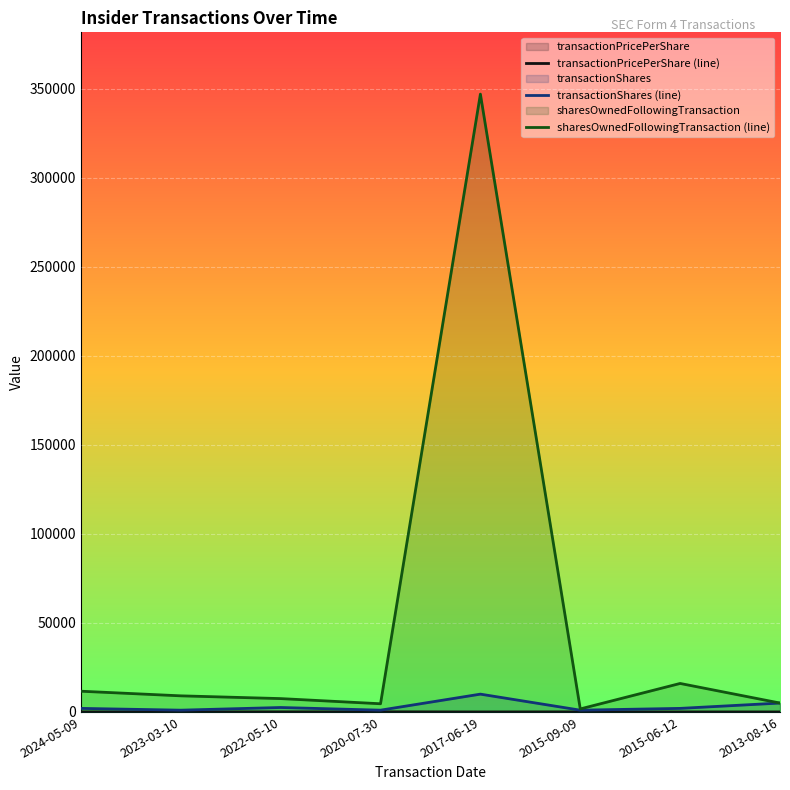

At which category does the chart reach its minimum across all series?

2015-06-12